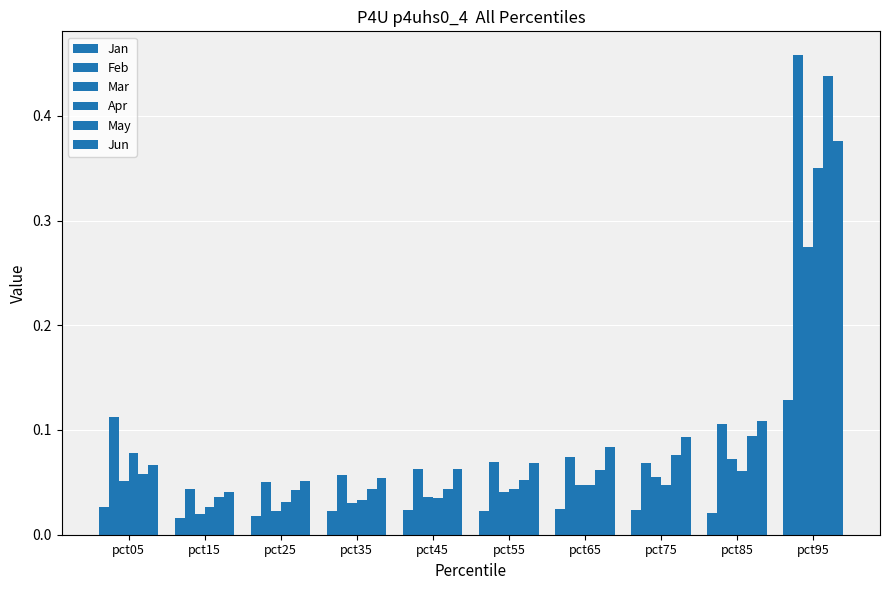

Rank the categories by Feb value from highest to lowest.

pct95, pct05, pct85, pct65, pct55, pct75, pct45, pct35, pct25, pct15